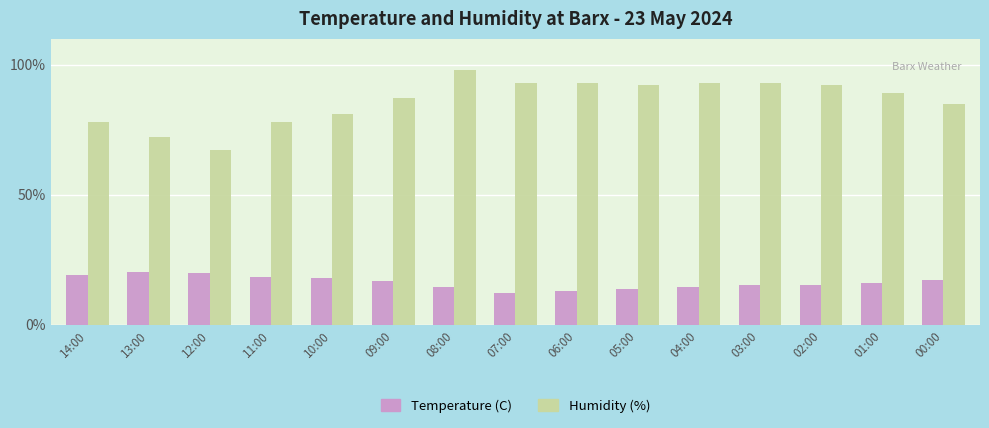

What is the highest value of the Humidity (%) series?

98.0